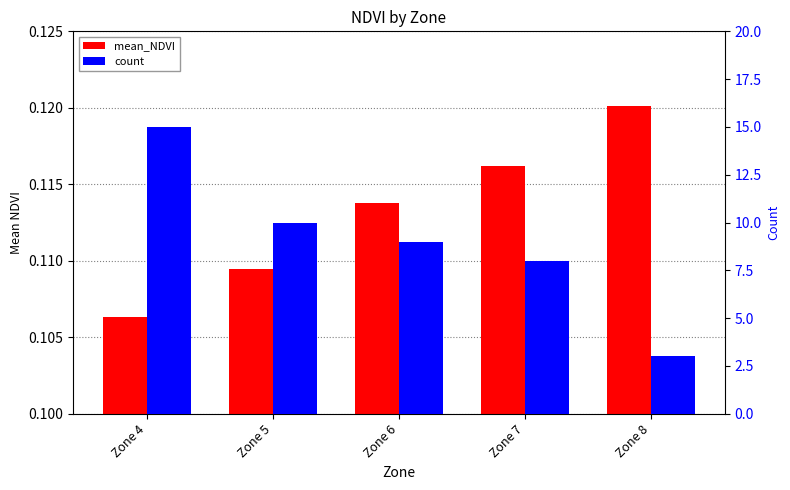

Where does the count series first go above 9?

Zone 4